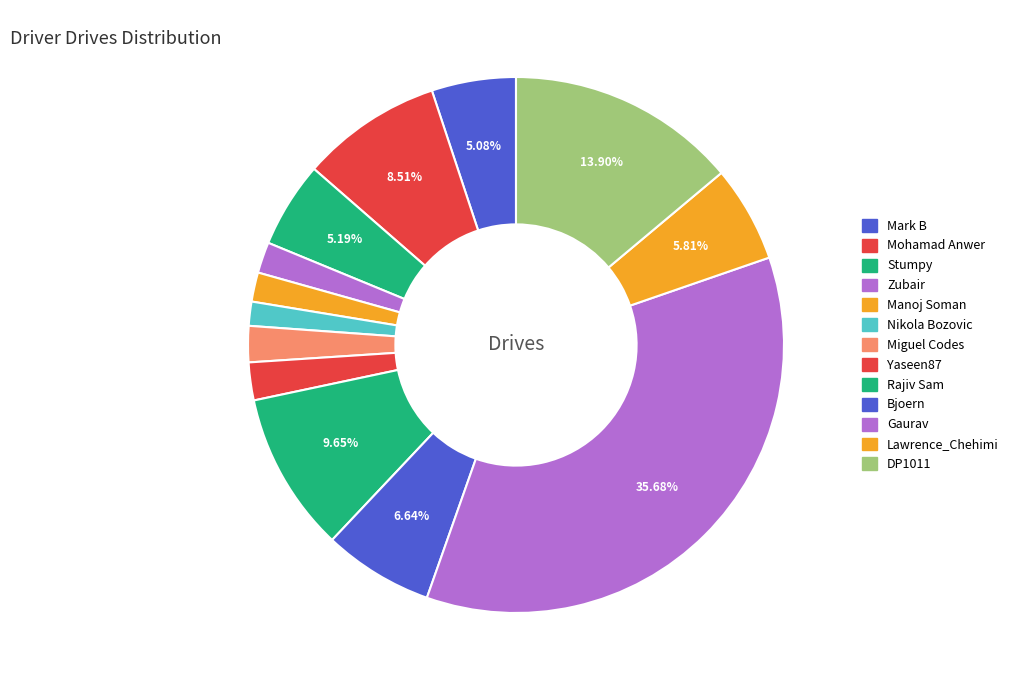

How many slices are in this pie chart?

13